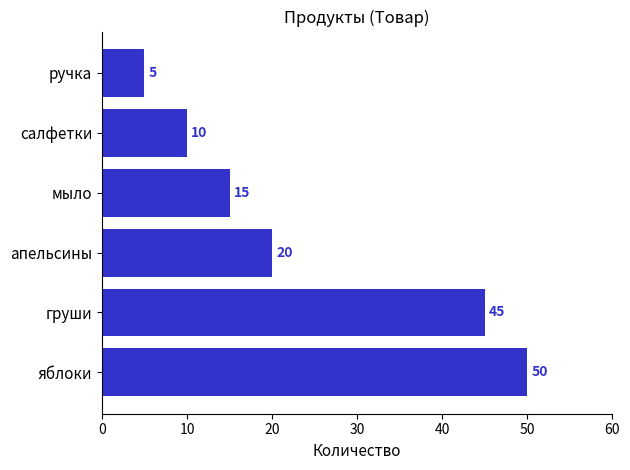

List the labels in order of value, largest first.

яблоки, груши, апельсины, мыло, салфетки, ручка